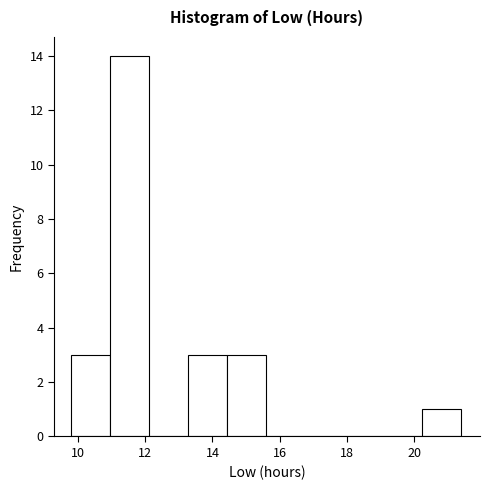

Reading left to right, transcribe this chart: for each bar, give the range it covers on the x-axis and its height. Neither the bar edges nor the heights are printed on the chart, so give them approximately, as read against the axes.

9.8 to 11.0: 3
11.0 to 12.2: 14
12.2 to 13.2: 0
13.2 to 14.4: 3
14.4 to 15.6: 3
15.6 to 16.8: 0
16.8 to 17.8: 0
17.8 to 19.0: 0
19.0 to 20.2: 0
20.2 to 21.4: 1